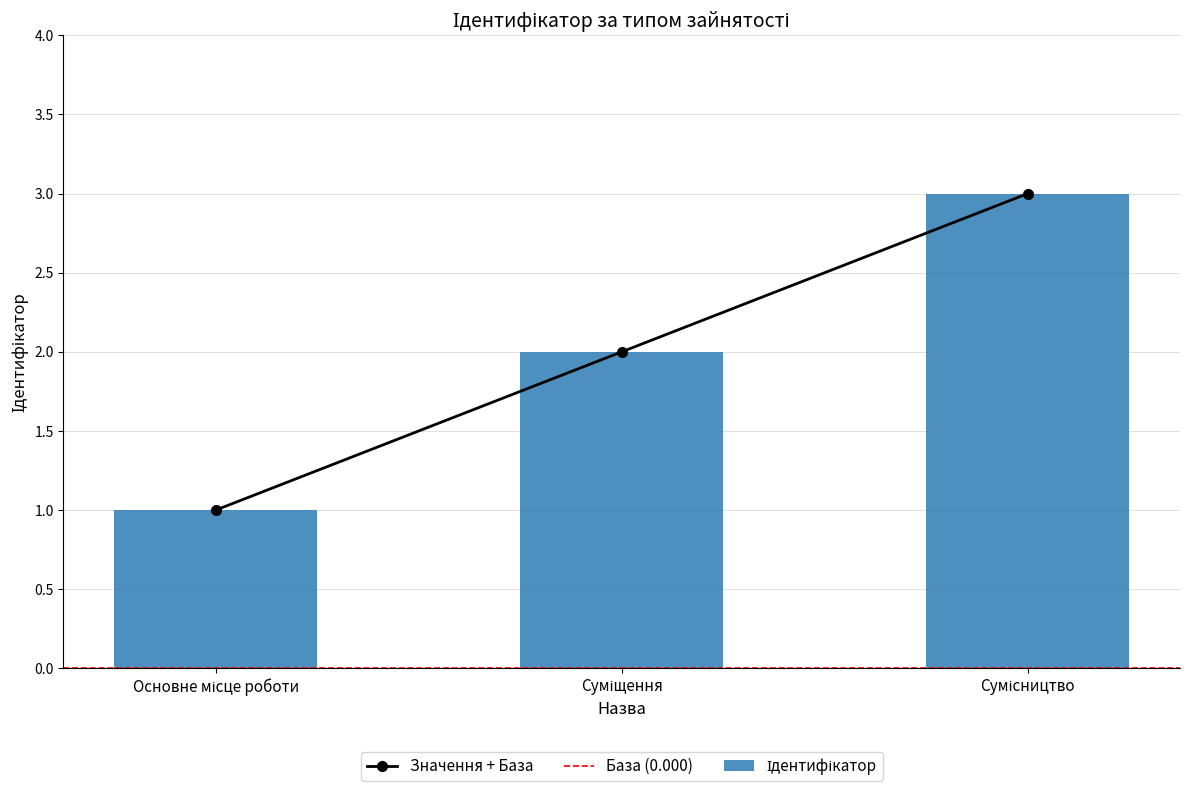

Is it true that the value at Сумісництво is 3?

True